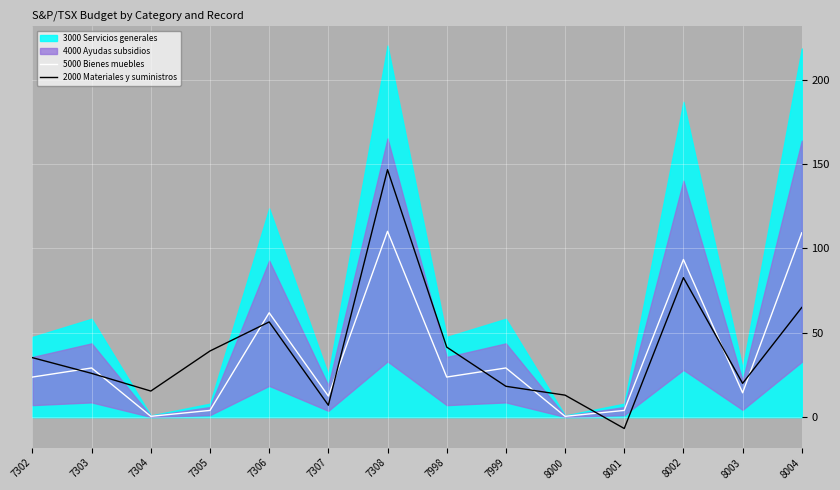

Is the value of 2000 Materiales y suministros at 7307 greater than the value of 5000 Bienes muebles at 7304?

Yes